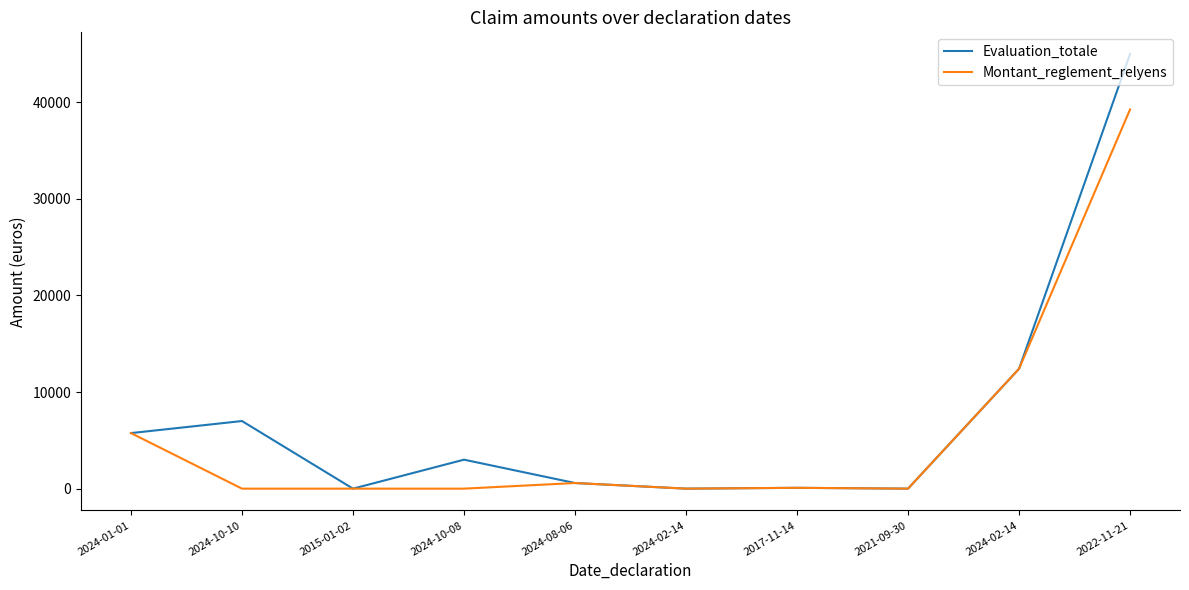

Where is the first local maximum for Evaluation_totale?

2024-10-10